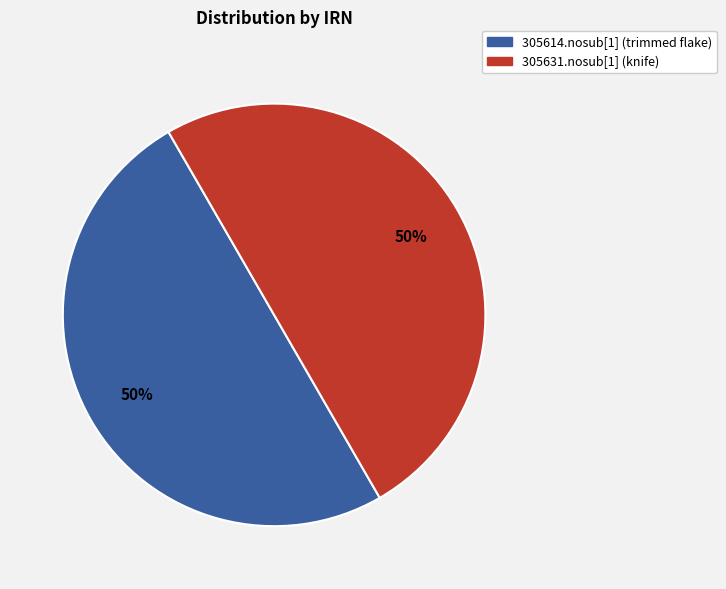

To the nearest percent, what portion does 305631.nosub[1] (knife) represent?

50%